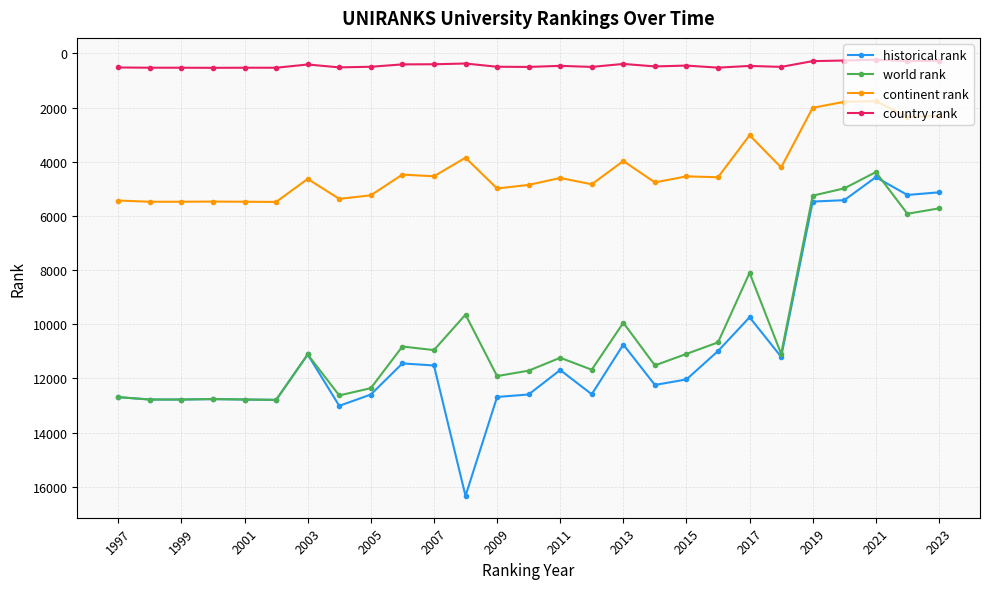

What is the value of the continent rank point at the 22nd from the left?

4212.0